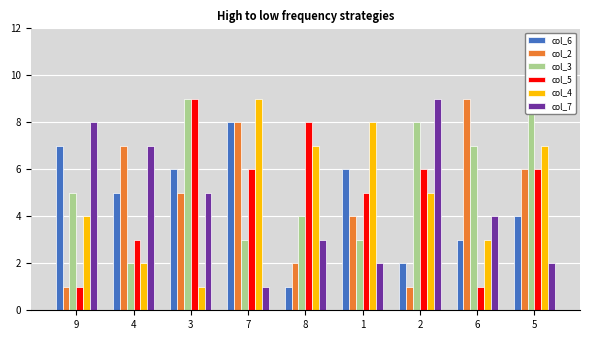

What is the label of the 9th bar from the right?

9